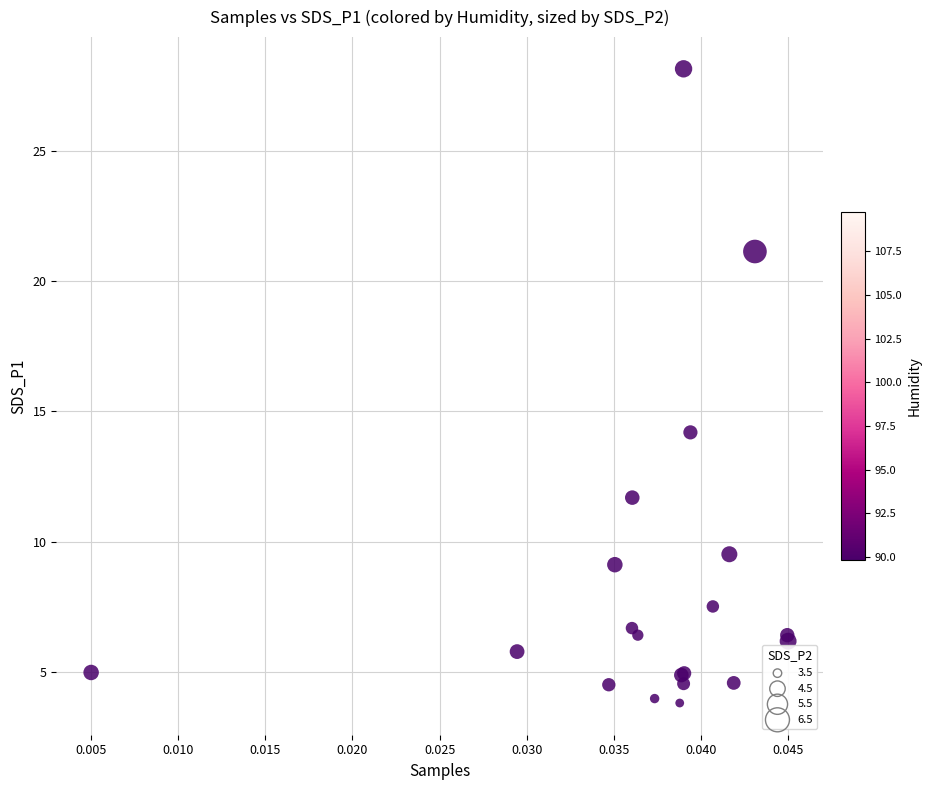

What Y value in the scatter plot is closest to 15?

14.2